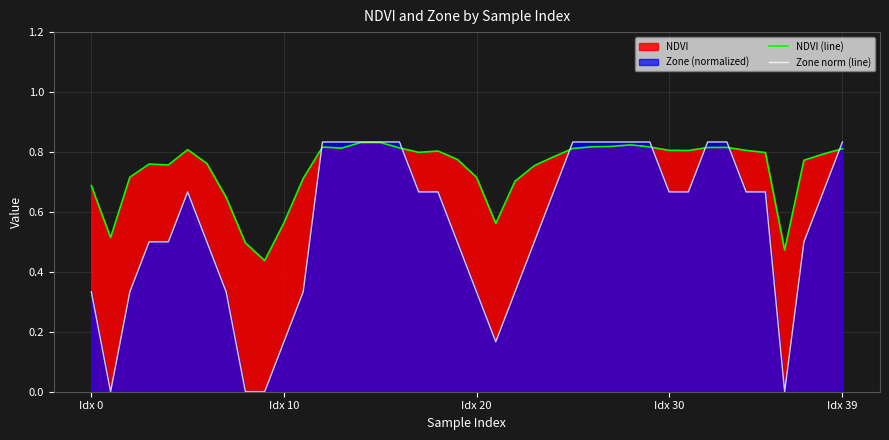

Reading left to right, list all the values displayed in this chart.

NDVI (line): 0.7	0.5	0.7	0.8	0.8	0.8	0.8	0.6	0.5	0.4	0.6	0.7	0.8	0.8	0.8	0.8	0.8	0.8	0.8	0.8	0.7	0.6	0.7	0.8	0.8	0.8	0.8	0.8	0.8	0.8	0.8	0.8	0.8	0.8	0.8	0.8	0.5	0.8	0.8	0.8
Zone norm (line): 0.3	0.0	0.3	0.5	0.5	0.7	0.5	0.3	0.0	0.0	0.2	0.3	0.8	0.8	0.8	0.8	0.8	0.7	0.7	0.5	0.3	0.2	0.3	0.5	0.7	0.8	0.8	0.8	0.8	0.8	0.7	0.7	0.8	0.8	0.7	0.7	0.0	0.5	0.7	0.8